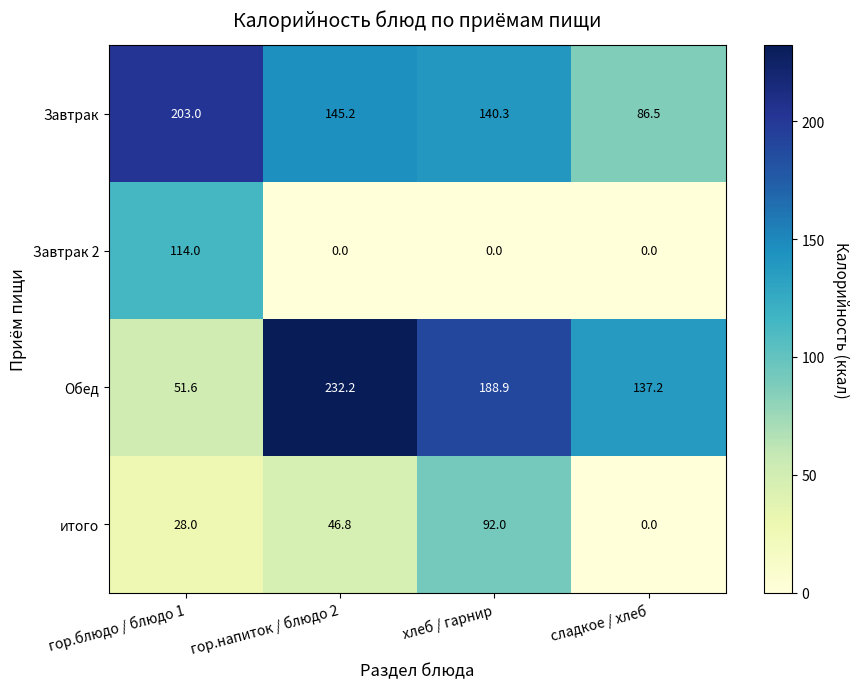

Where does the Обед series first go above 188?

гор.напиток / блюдо 2